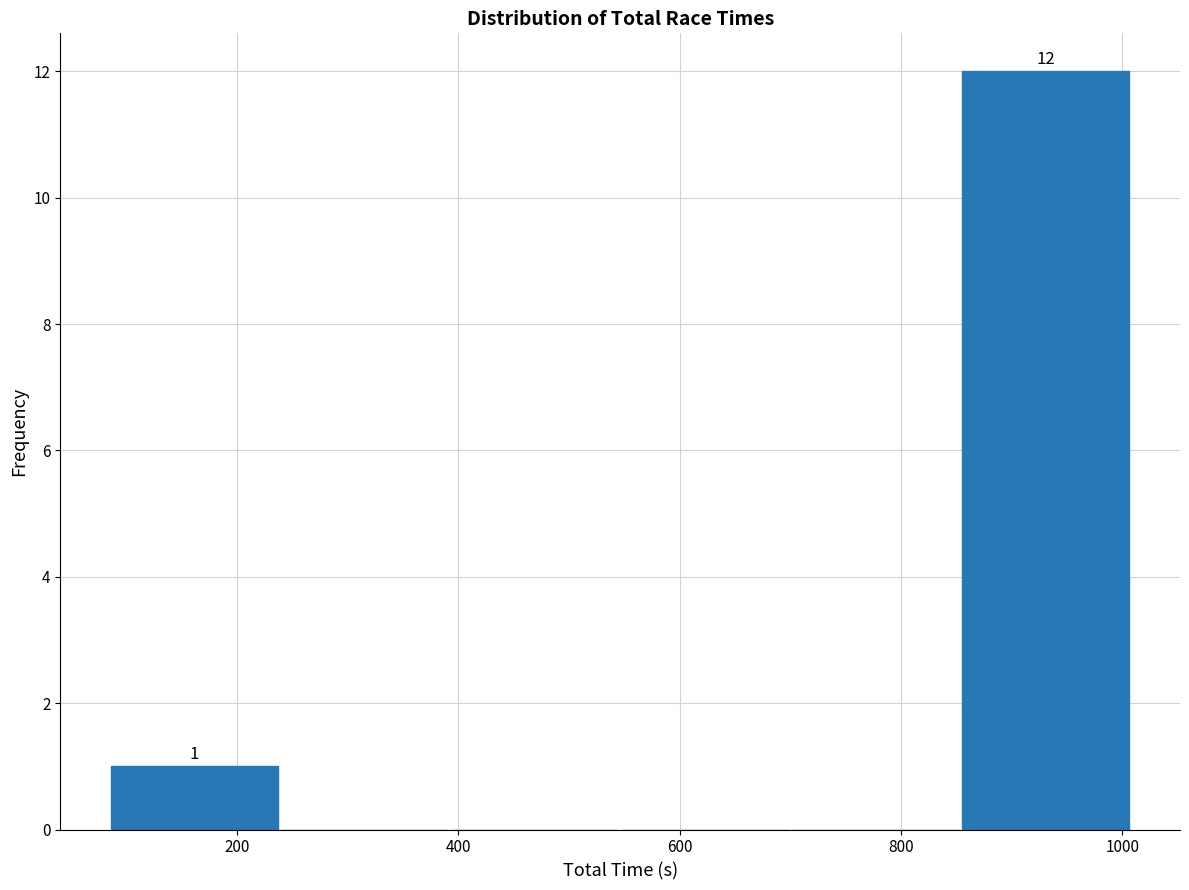

Over which range of the x-axis is the bar tallest?

860 to 1000